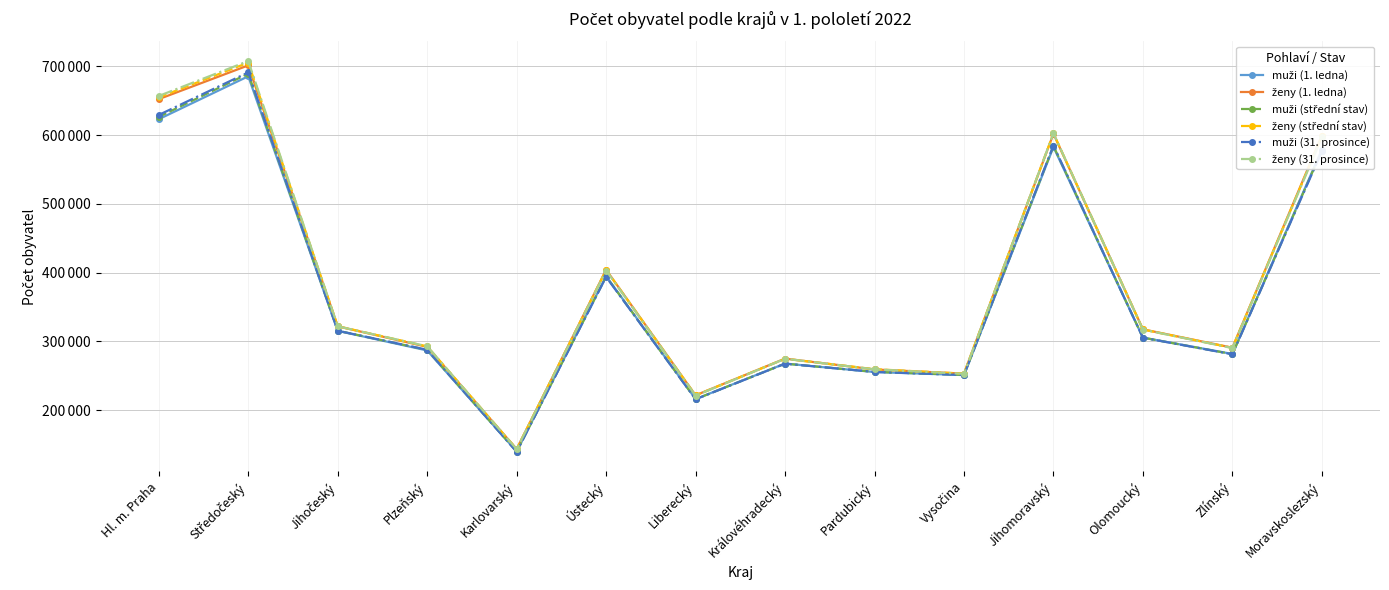

True or false: ženy (střední stav) has a value of 436023 at Olomoucký.

False